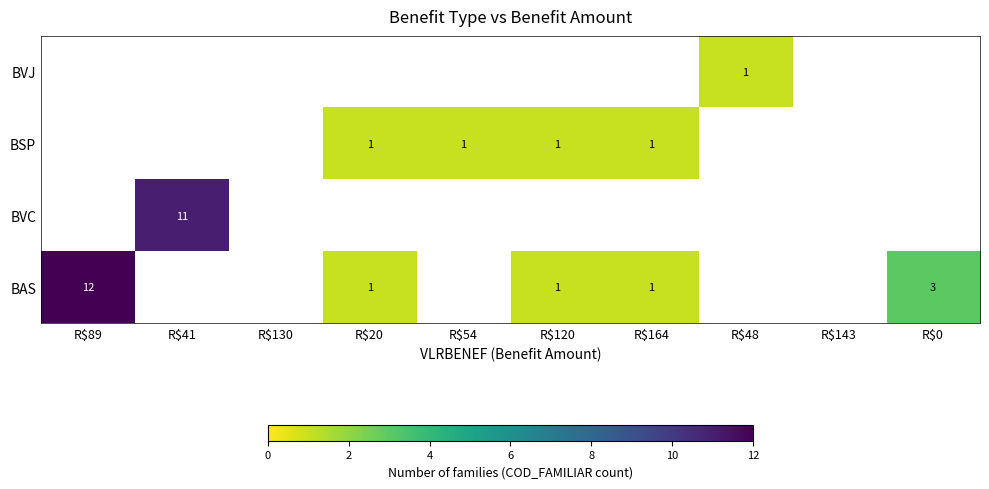

Is it true that BAS equals 1 at R$164?

True